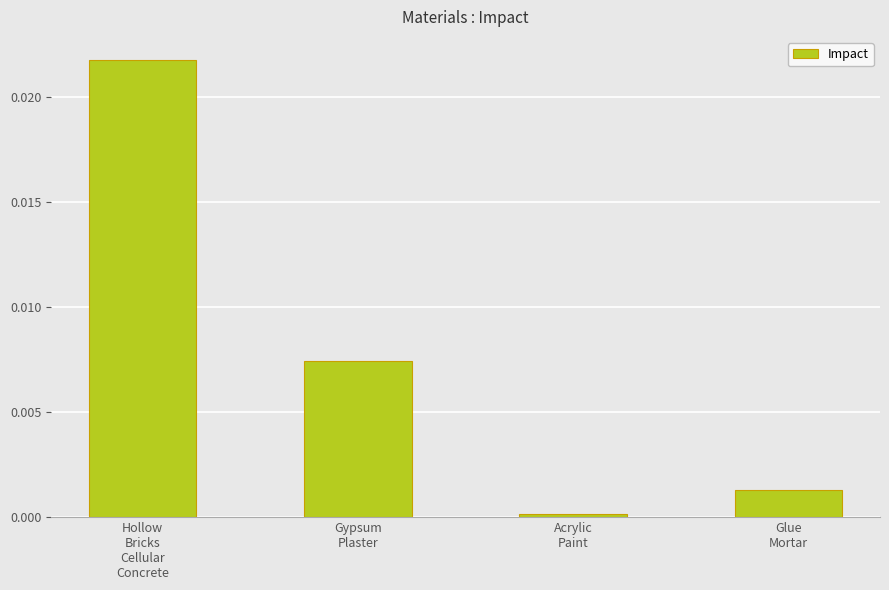

Rank the categories by value from highest to lowest.

Hollow
Bricks
Cellular
Concrete, Gypsum
Plaster, Glue
Mortar, Acrylic
Paint